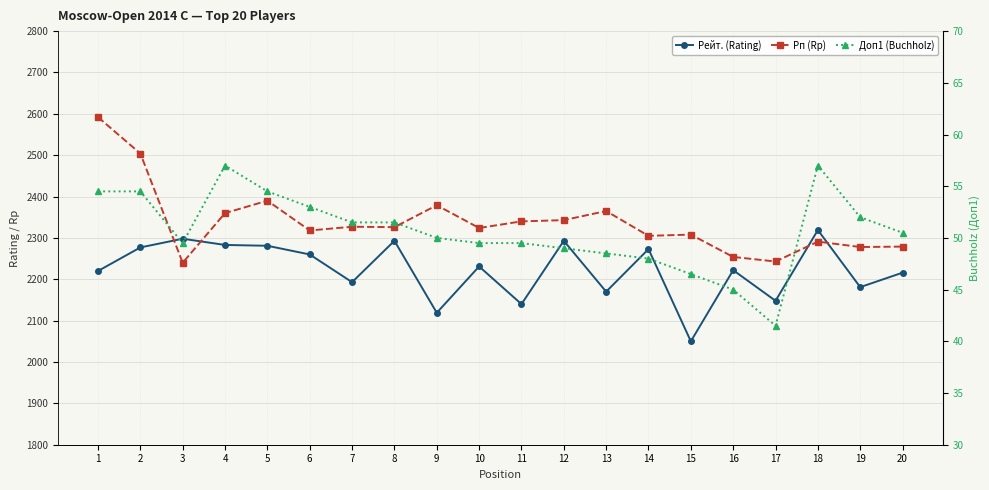

What is the sum of all Рейт. (Rating) values?

44467.0